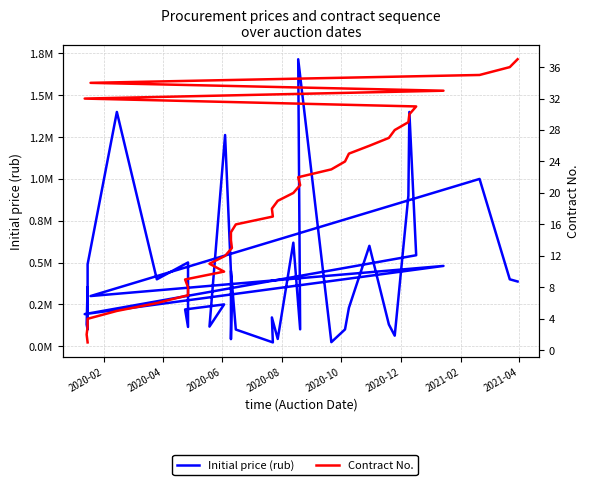

Which series has the largest range (max minus min)?

Initial price (rub)